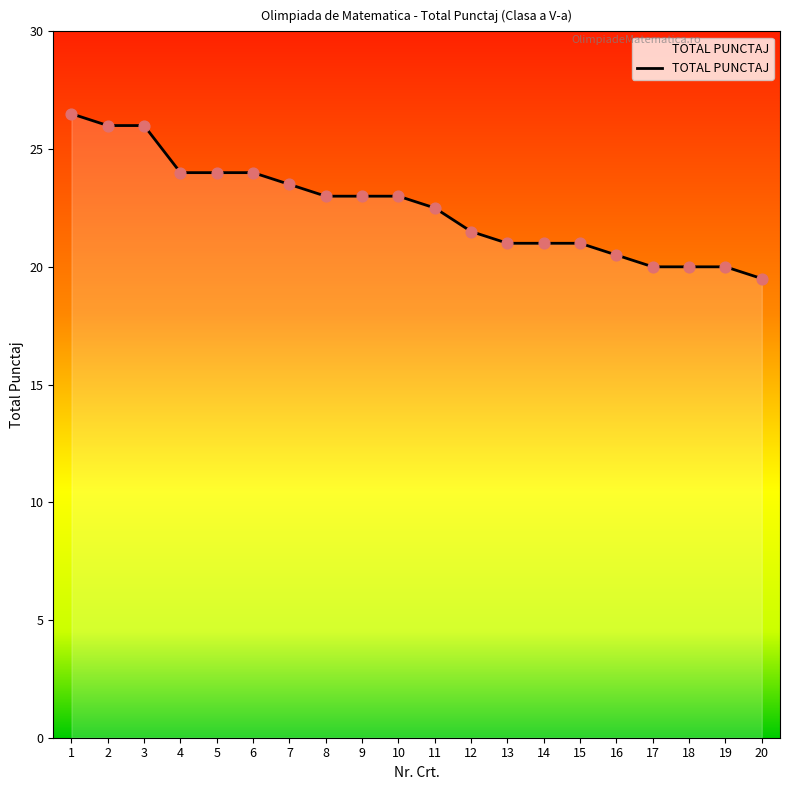

Between 9 and 13, which is larger?

9